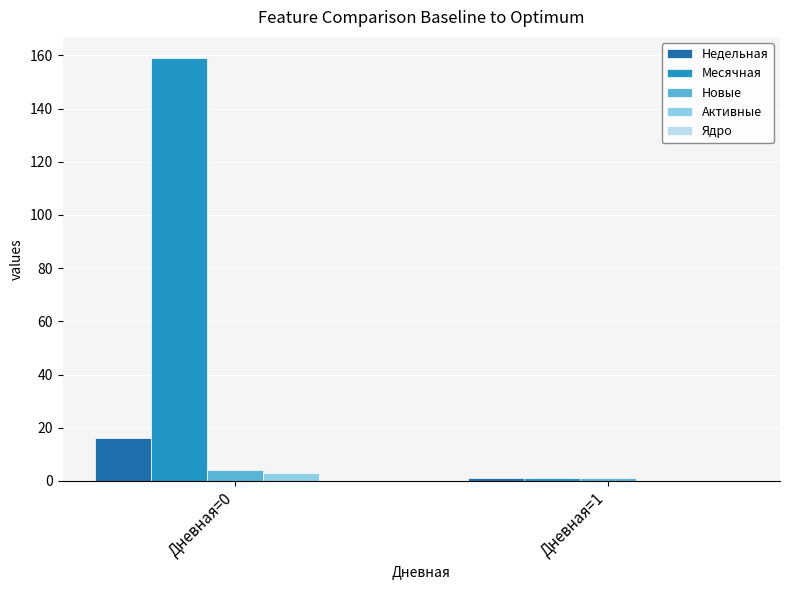

What is the maximum value shown in the chart?

159